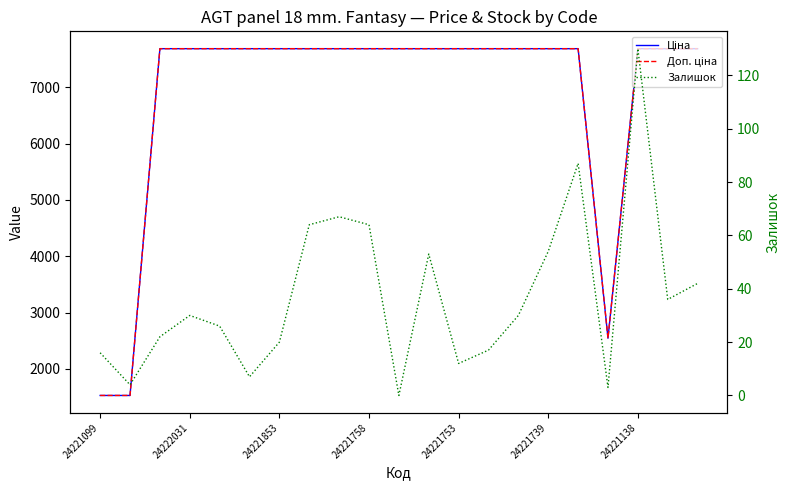

True or false: Залишок and Ціна cross at least once.

False